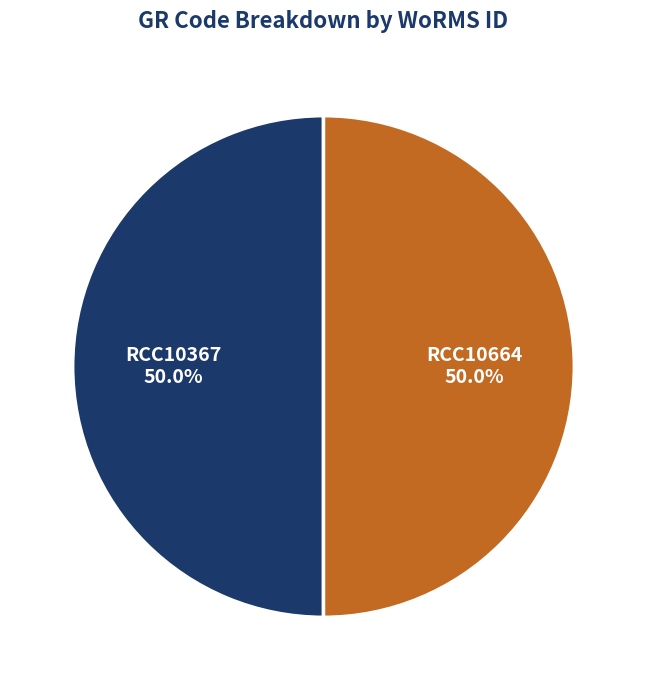

What percentage do RCC10664 and RCC10367 together represent?

100.0%